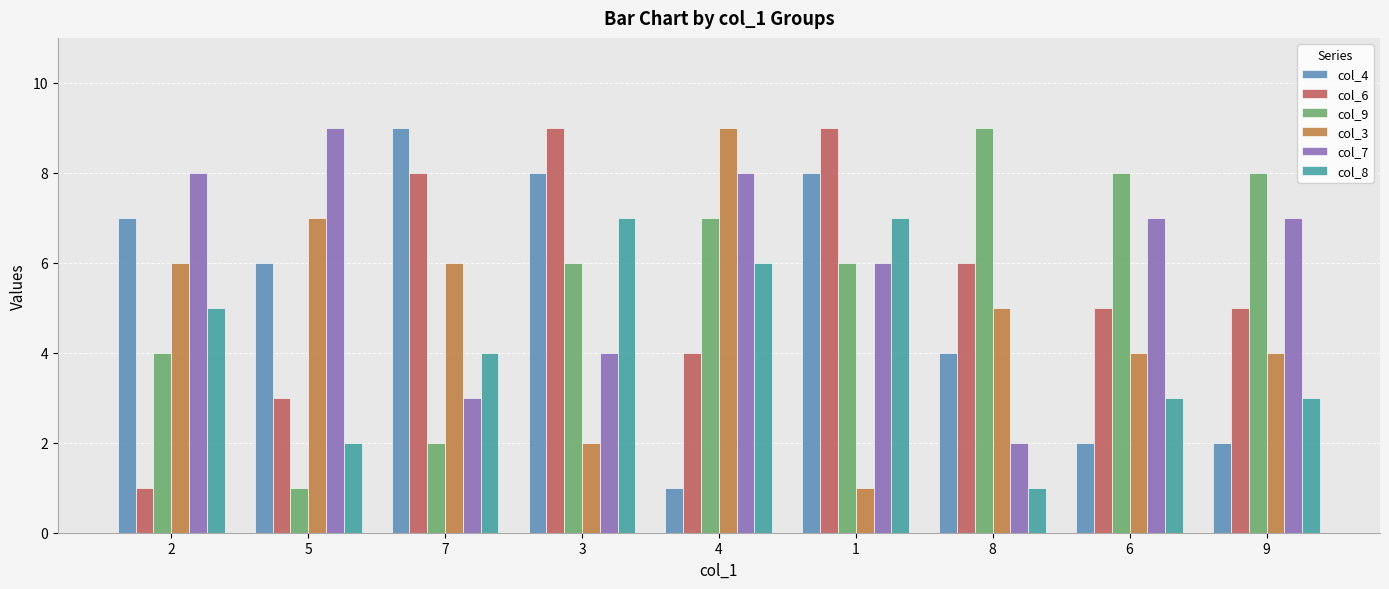

Are the bars horizontal?

No